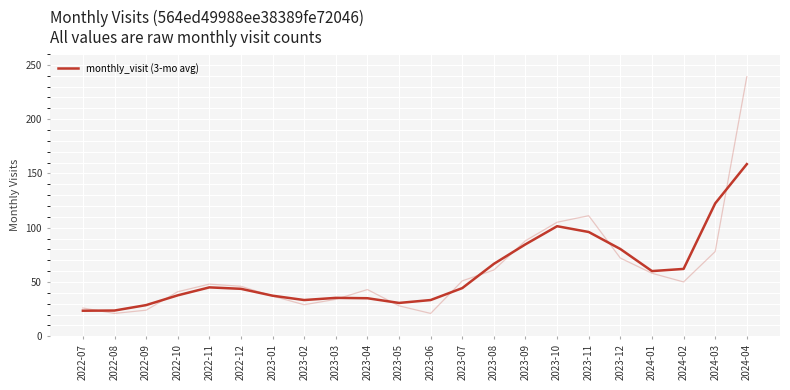

How many interior local valleys (lower than both neighbors) does the data have?

3